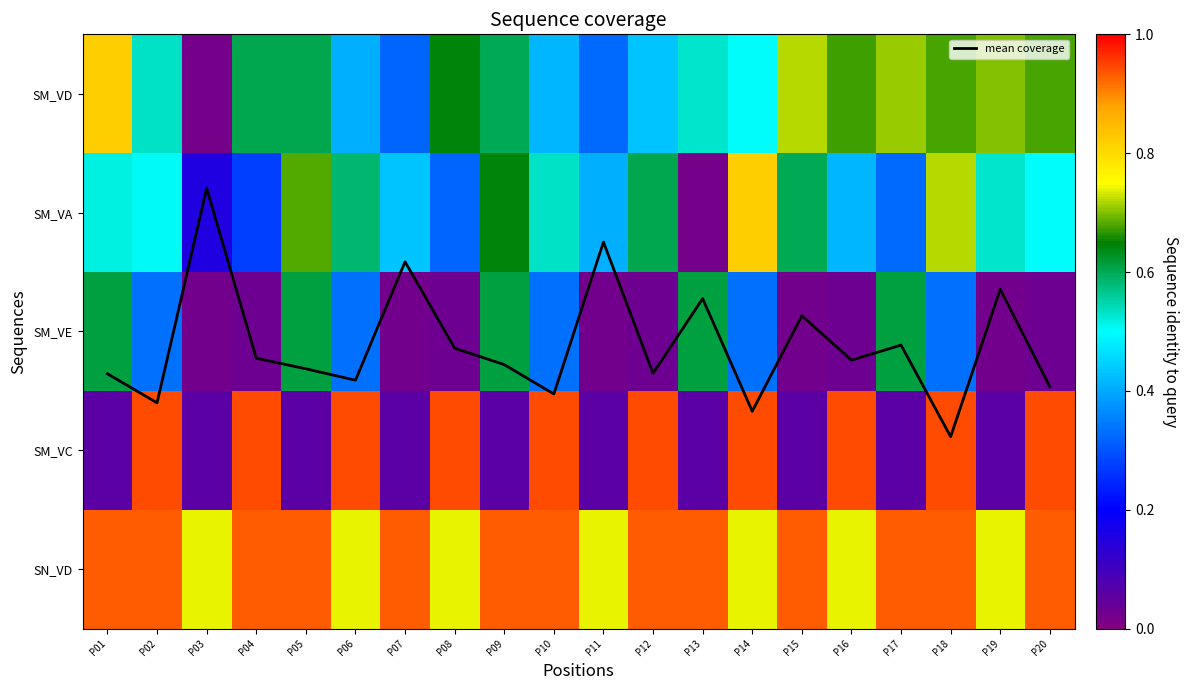

Is it true that SN_VD equals 0.5 at P13?

False